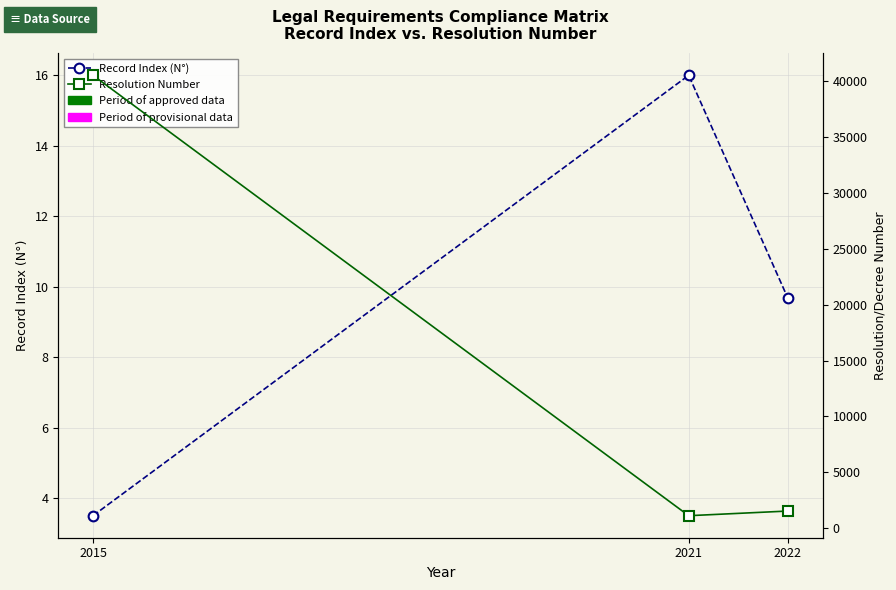

Reading left to right, extract all data points from this chart.

Record Index (N°): 2015=3.5	2021=16.0	2022=9.7
Resolution Number: 2015=40492.0	2021=1132.8	2022=1550.3